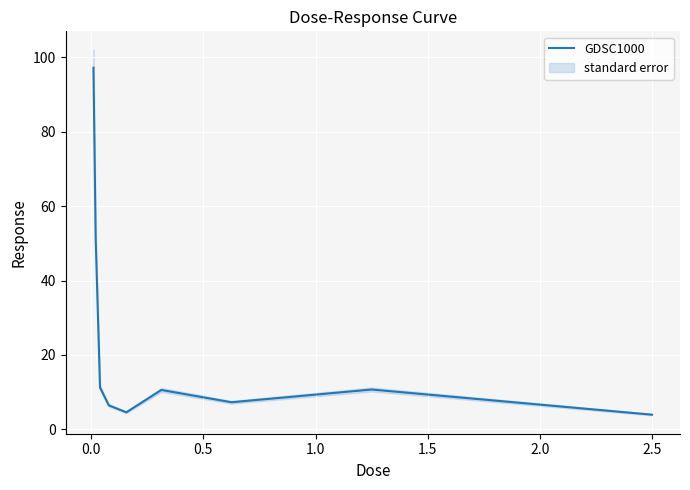

How many categories are shown in the chart?

9